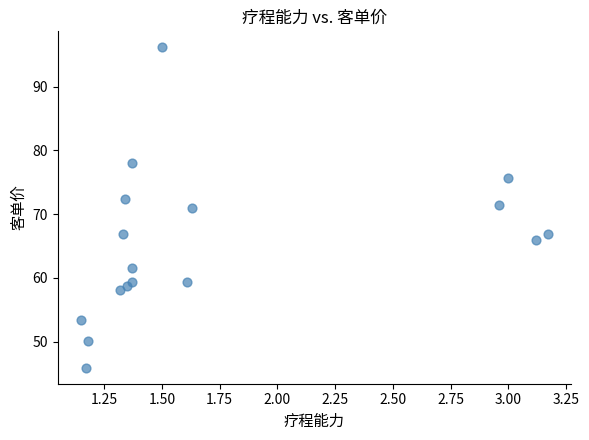

What is the range of Y values (max minus min)?

50.2